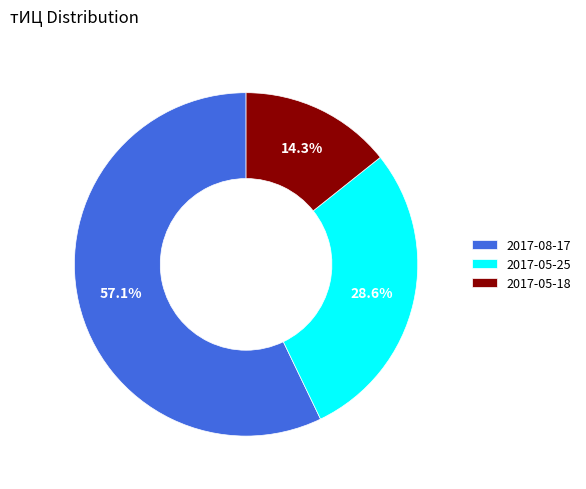

To the nearest percent, what portion does 2017-05-18 represent?

14%